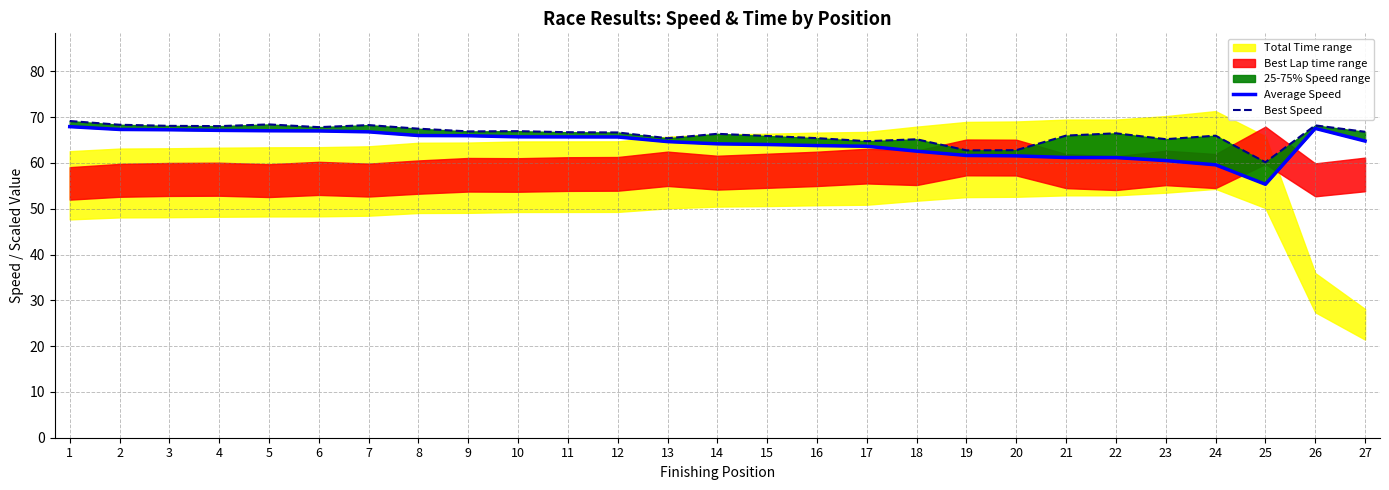

How many data points in Best Speed are above 66?

16